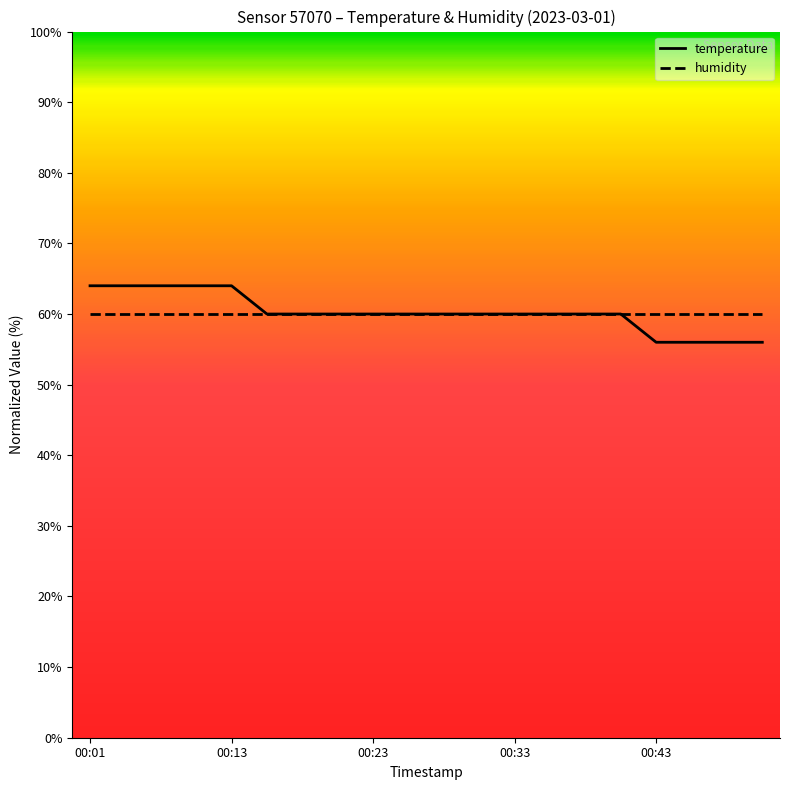

What is the minimum value for humidity?

60.0